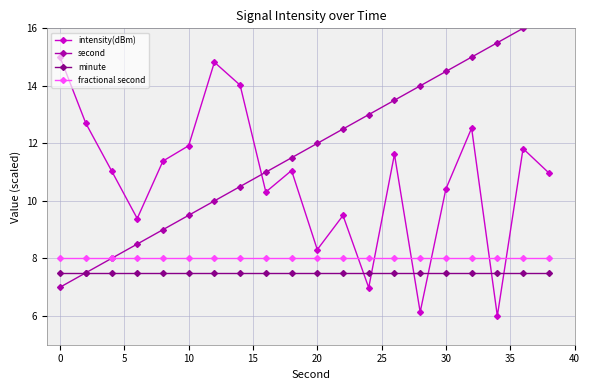

Which series has the widest spread of values?

second